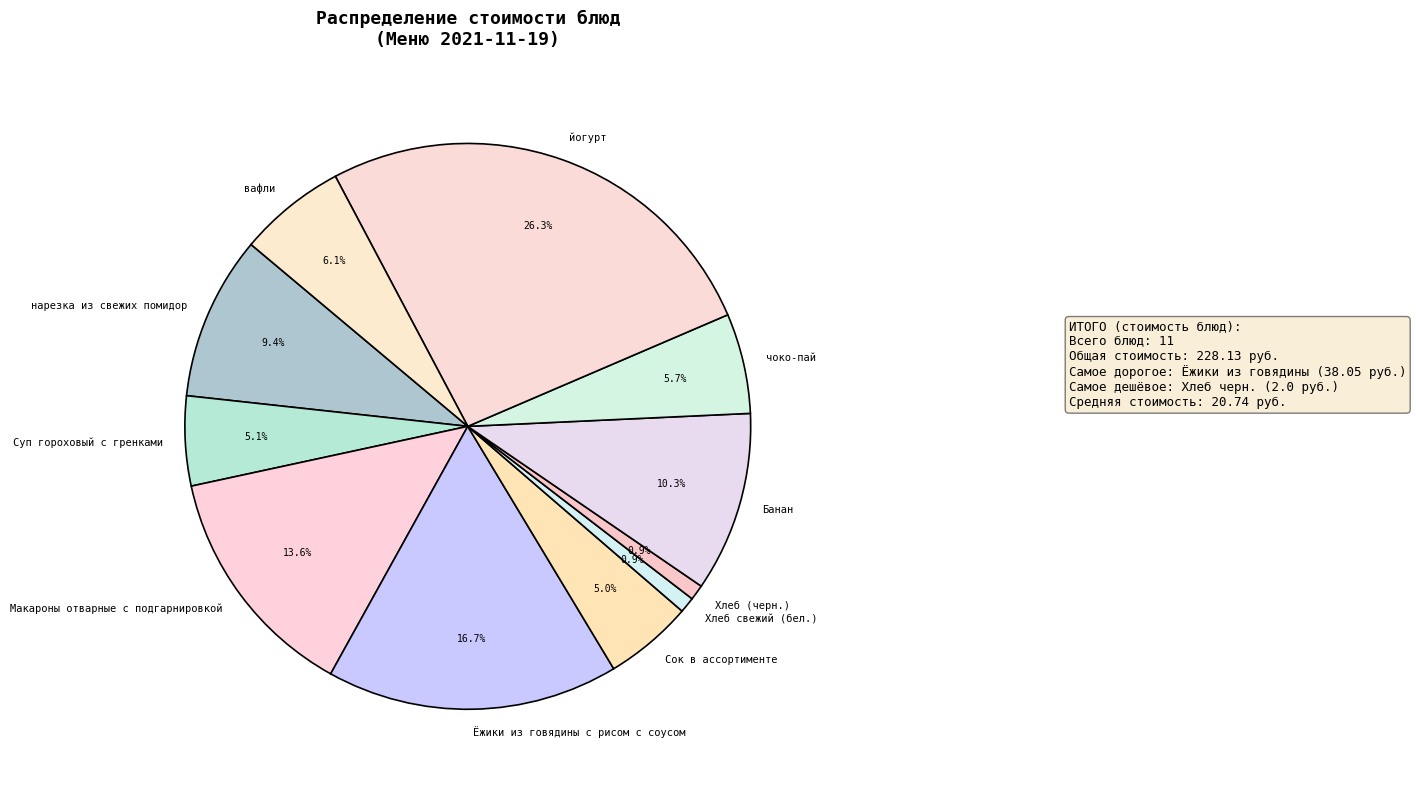

Which slice is the largest?

йогурт